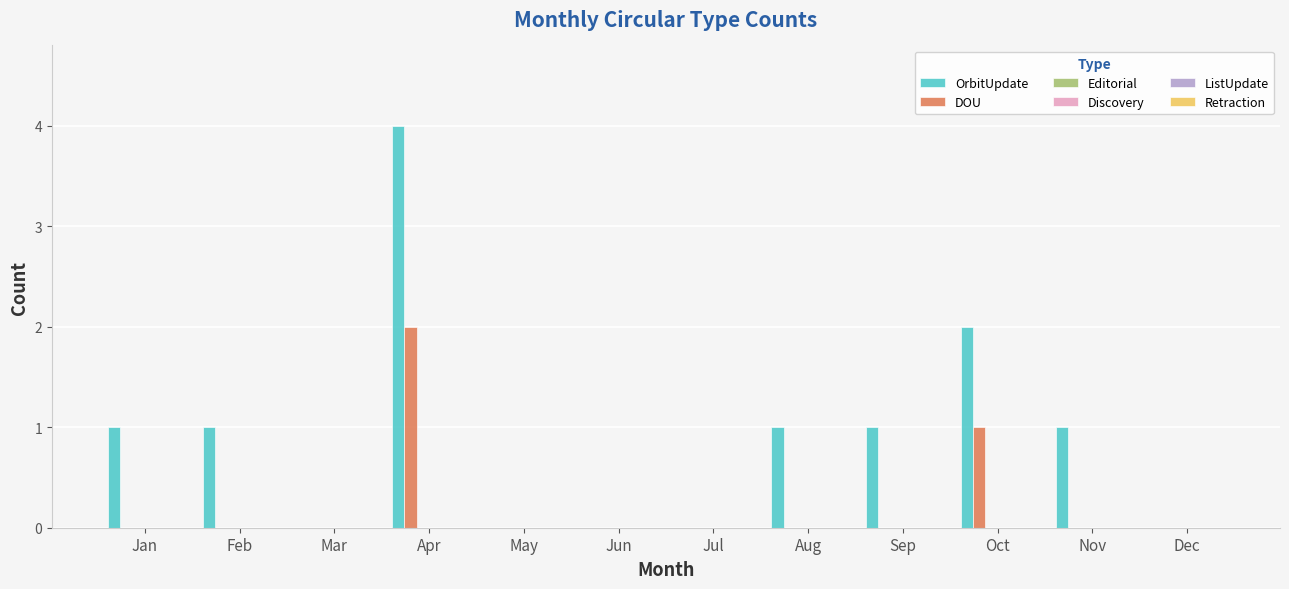

Which series has the largest total across all categories?

OrbitUpdate